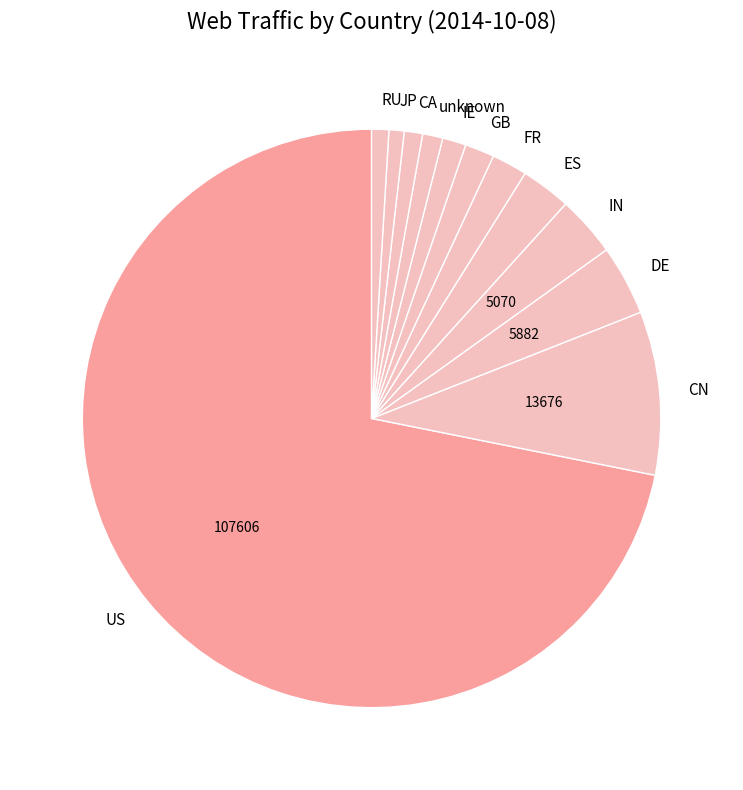

Which slice is the largest?

US